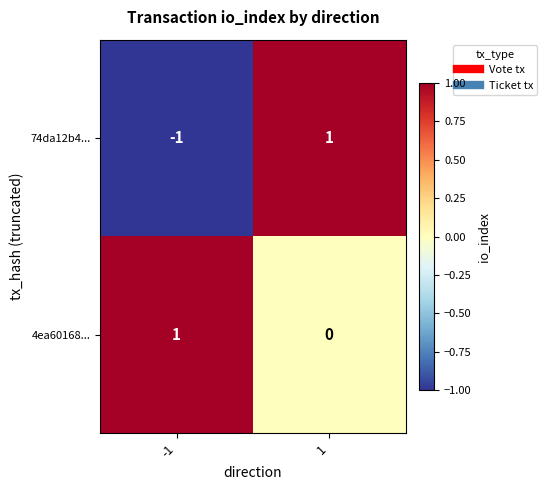

Which series has the largest total across all categories?

4ea60168...